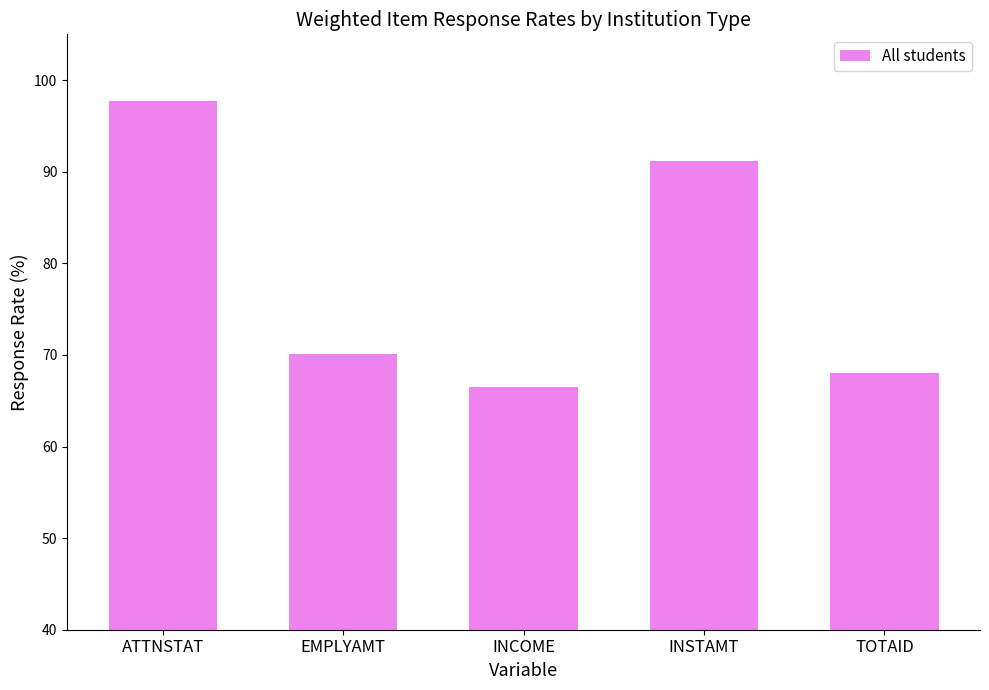

What is the sum of all values?

393.5